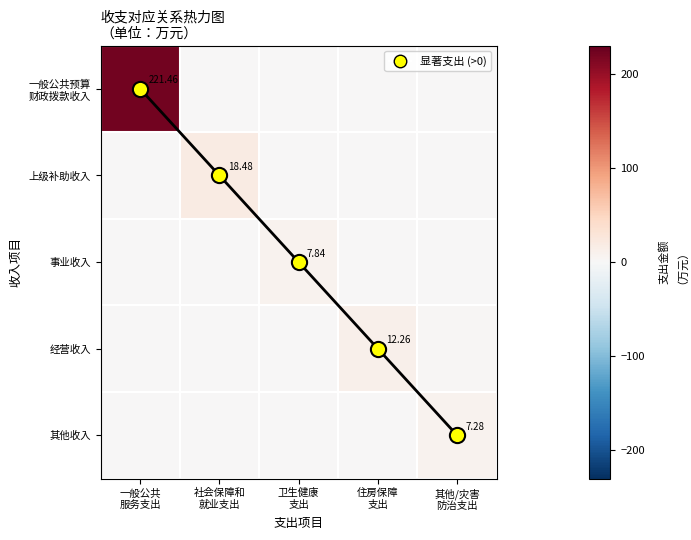

Which series has the largest range (max minus min)?

一般公共预算 财政拨款收入